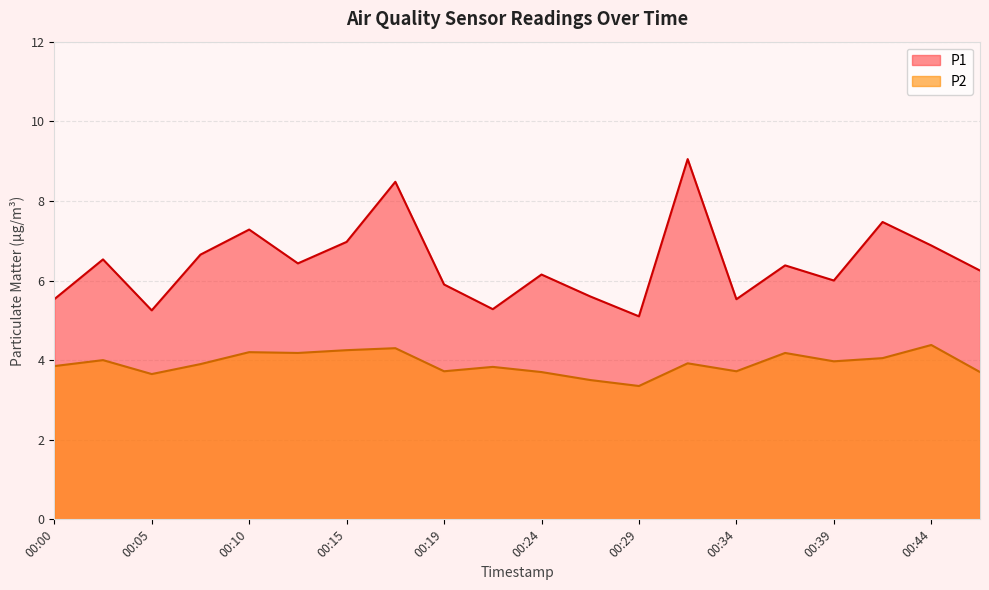

Reading left to right, transcribe all the data shown in this chart.

P1: 5.5	6.5	5.2	6.7	7.3	6.4	7.0	8.5	5.9	5.3	6.2	5.6	5.1	9.1	5.5	6.4	6.0	7.5	6.9	6.2
P2: 3.9	4.0	3.6	3.9	4.2	4.2	4.2	4.3	3.7	3.8	3.7	3.5	3.4	3.9	3.7	4.2	4.0	4.0	4.4	3.7